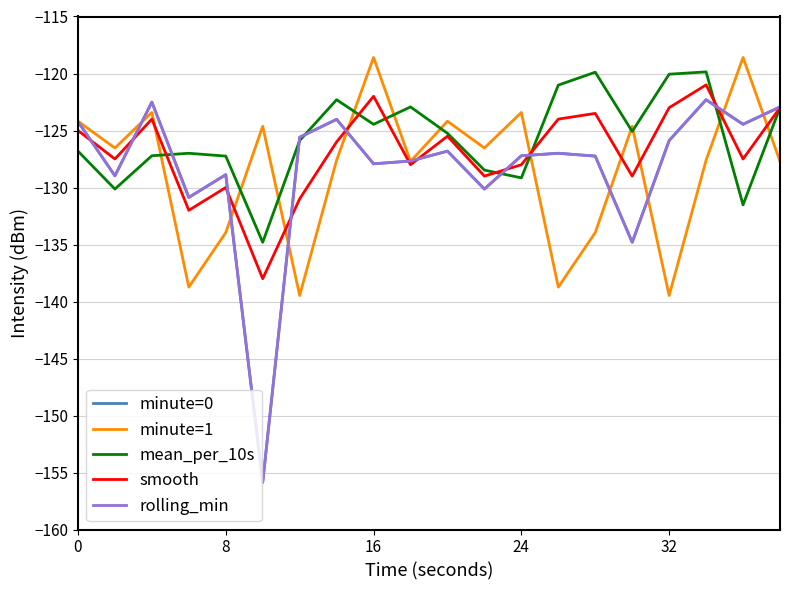

Does the chart have visible grid lines?

Yes